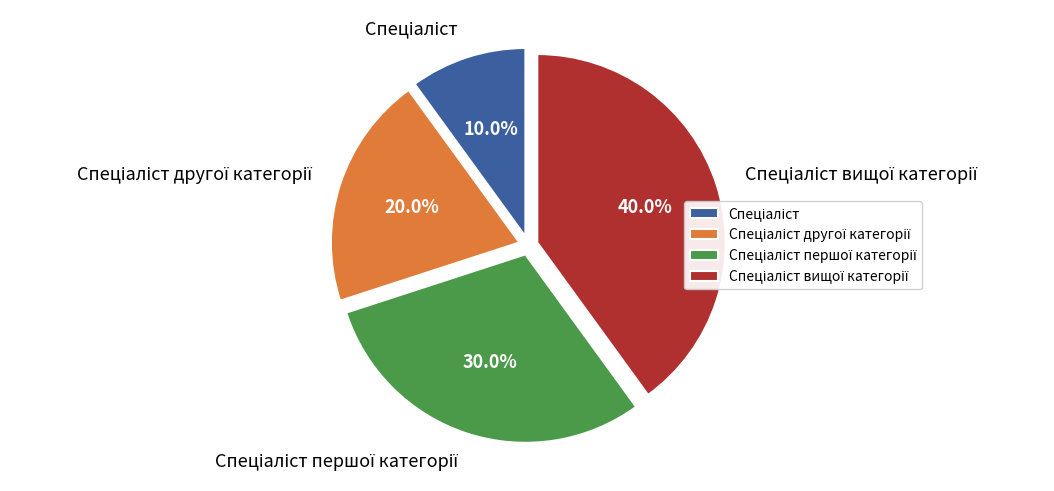

Count the number of slices in the pie.

4